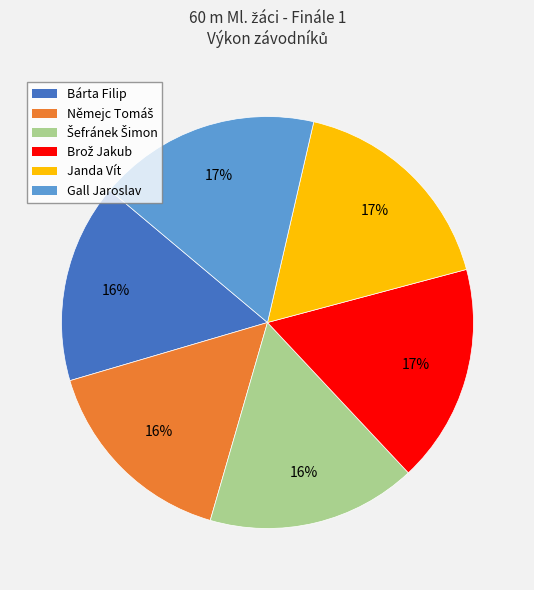

To the nearest percent, what is the combined percentage of Bárta Filip and Janda Vít?

33%